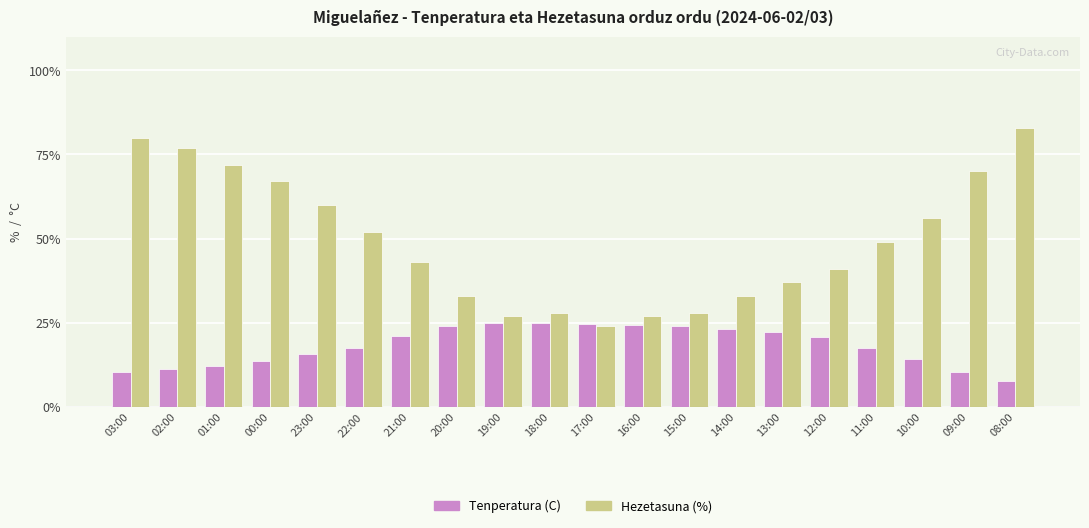

How many bars are there in each group?

2